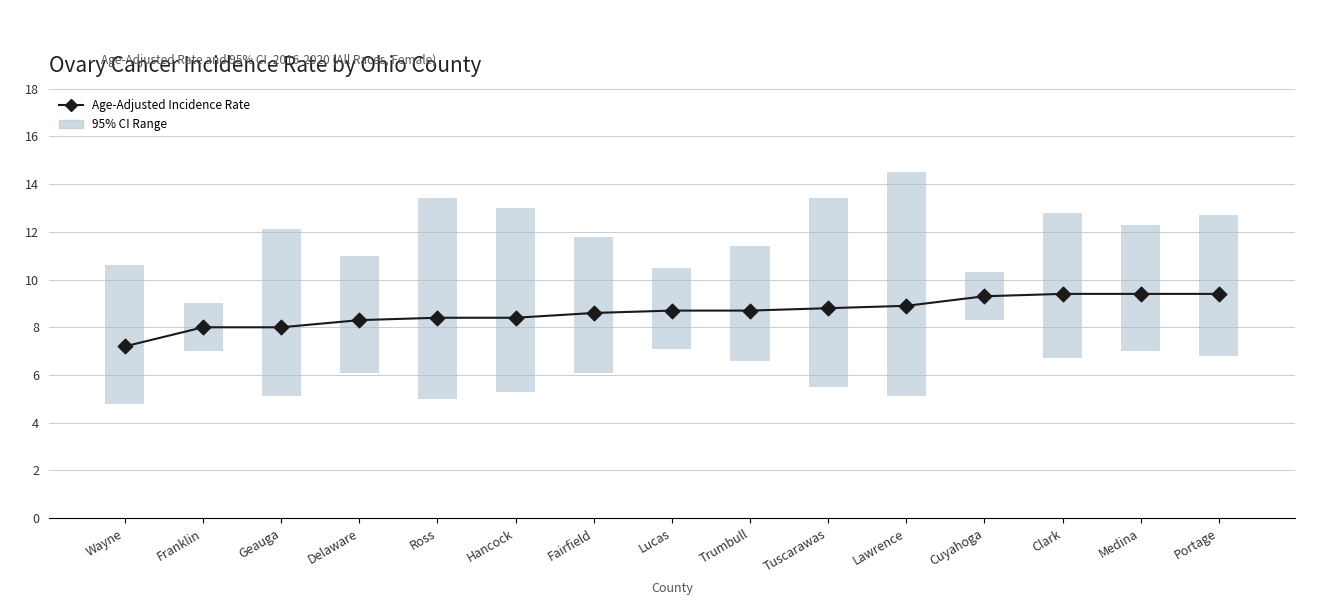

What is the change in value from Fairfield to Portage?

+0.8